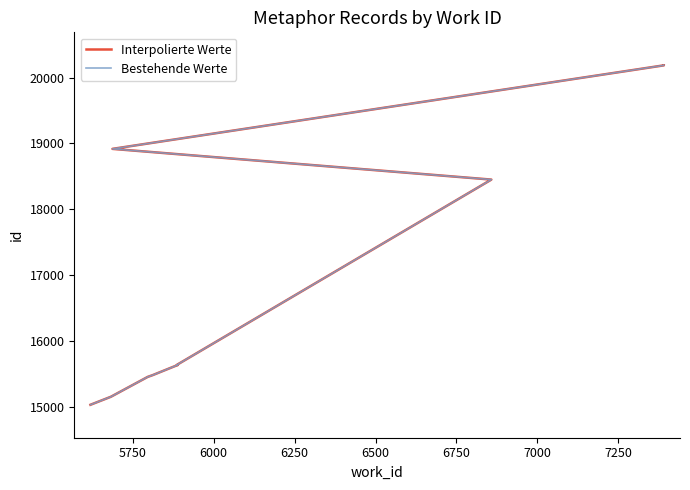

What is the average value of the Bestehende Werte series?

17016